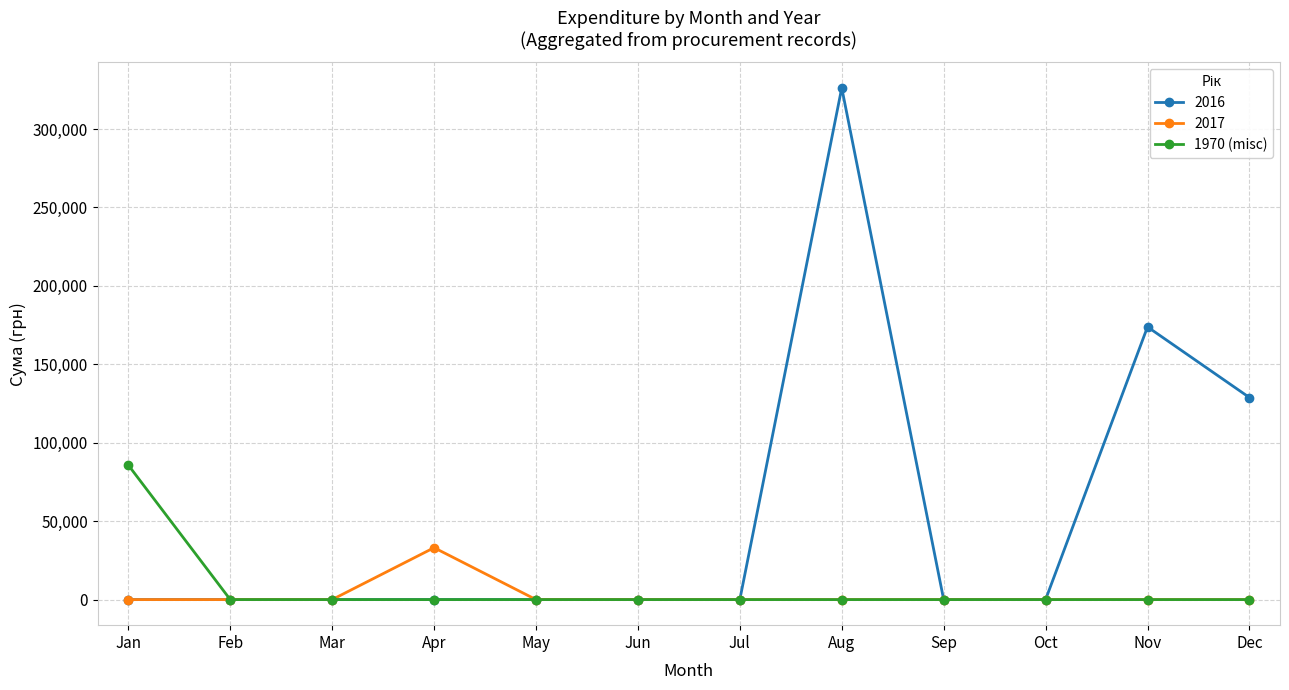

Which series has the widest spread of values?

2016